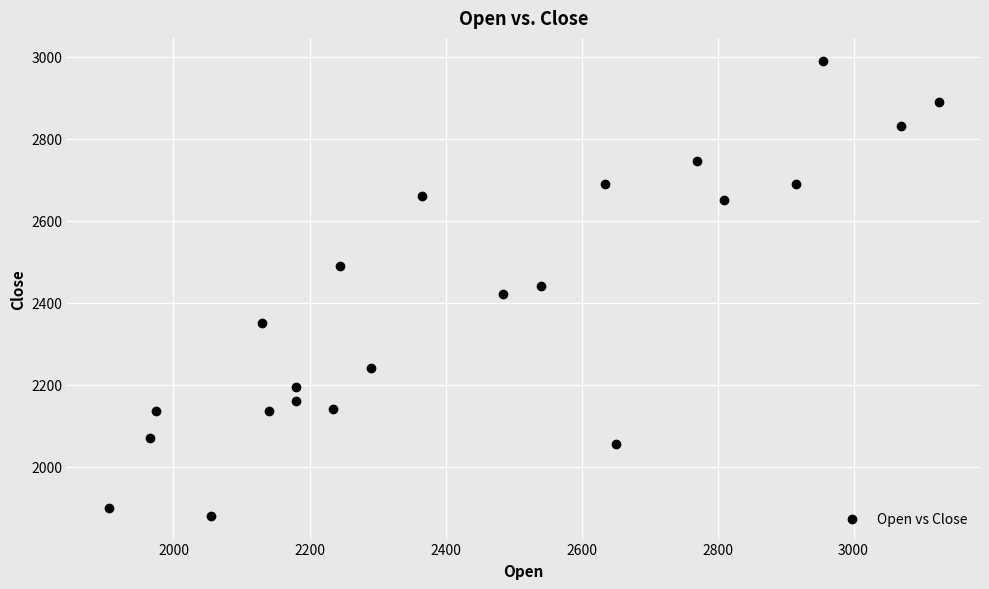

What is the range of X values (max minus min)?

1220